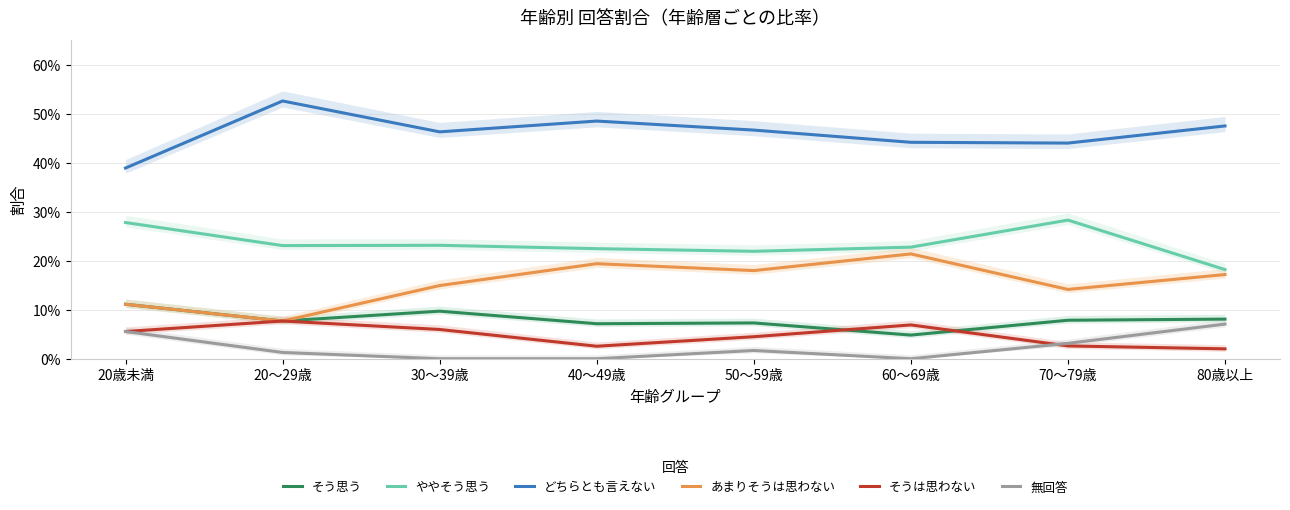

What is the label of the 5th point from the right?

40～49歳